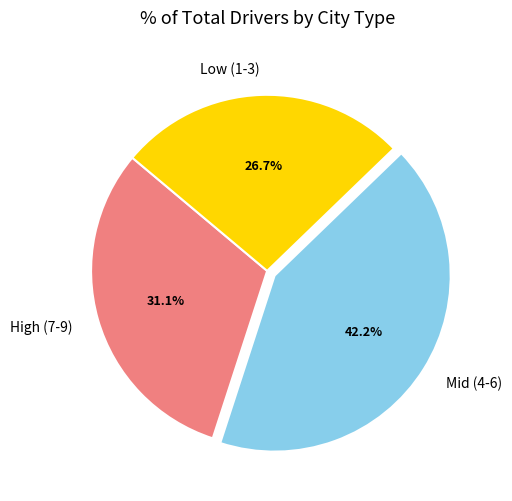

Is there any slice that represents more than half of the pie?

No